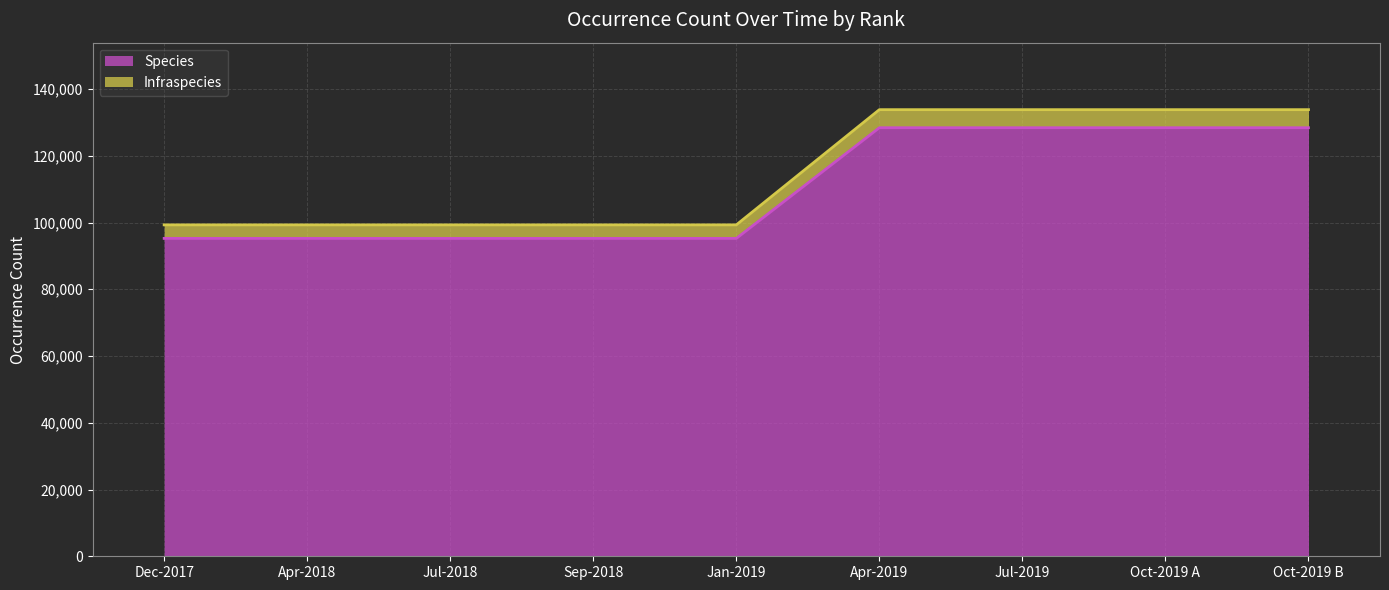

What is the total value across all series at Sep-2018?

99294